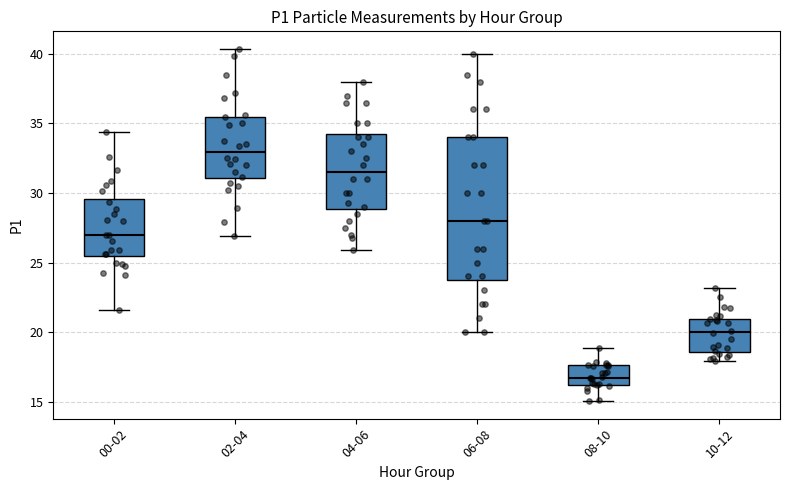

Comparing the boxes themselves (not the whiskers), which one is the tallest?

06-08